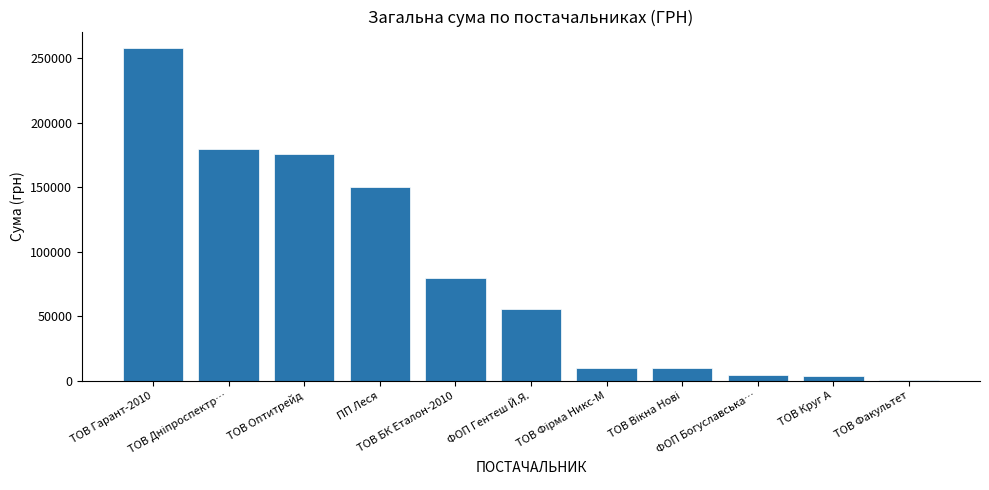

What is the maximum value shown in the chart?

257856.4